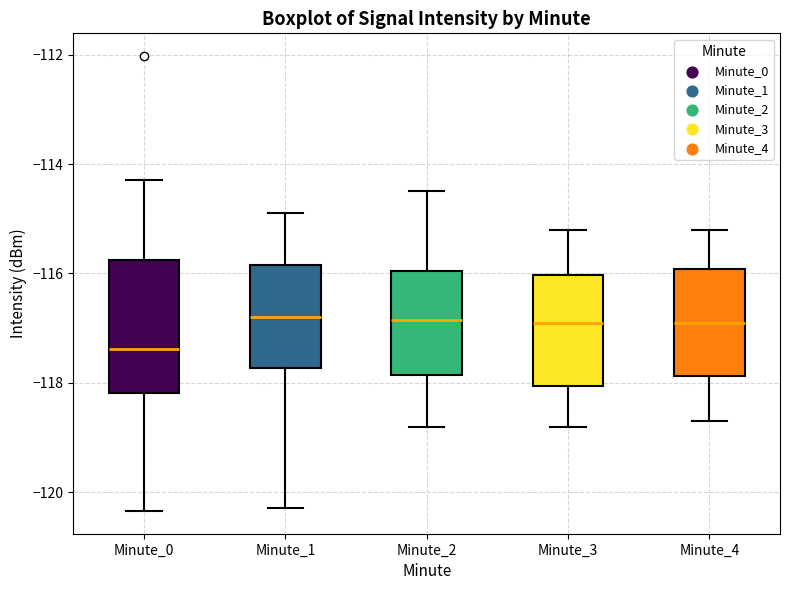

Reading left to right, read every box against the y-axis: the position of its median line, the range the box covers, and the ends of its whiskers. The values are not printed on the chart, so give them approximately, as read against the axis.

Minute_0: median -117.4, box -118.2 to -115.8, whiskers -120.4 to -114.2
Minute_1: median -116.8, box -117.8 to -115.8, whiskers -120.2 to -114.8
Minute_2: median -116.8, box -117.8 to -116.0, whiskers -118.8 to -114.4
Minute_3: median -116.8, box -118.0 to -116.0, whiskers -118.8 to -115.2
Minute_4: median -116.8, box -117.8 to -116.0, whiskers -118.6 to -115.2